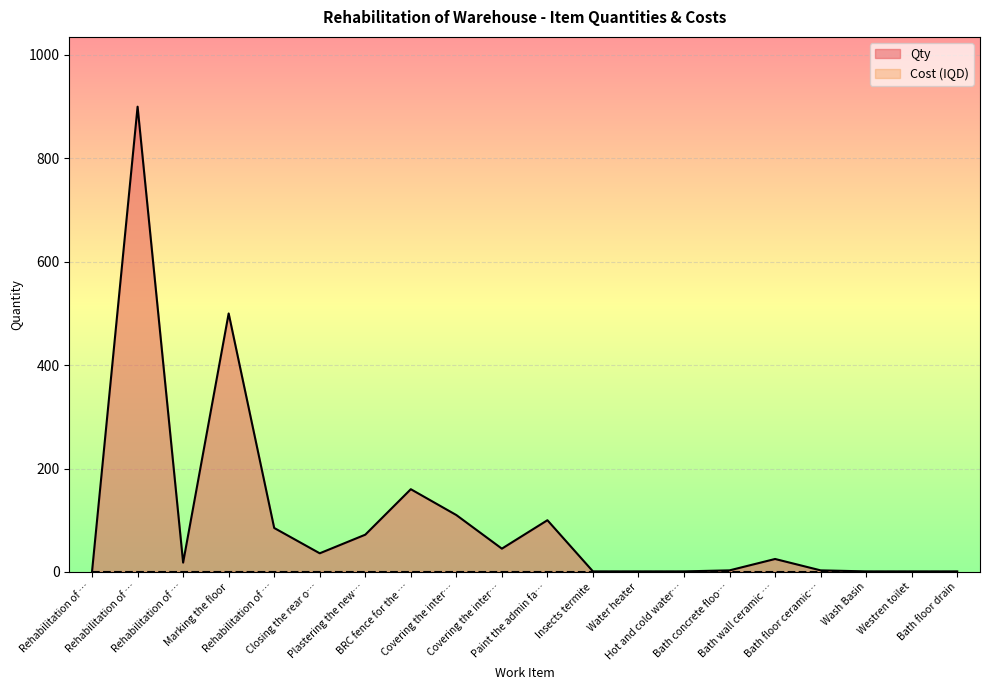

What is the value of the 4th point from the left?

500